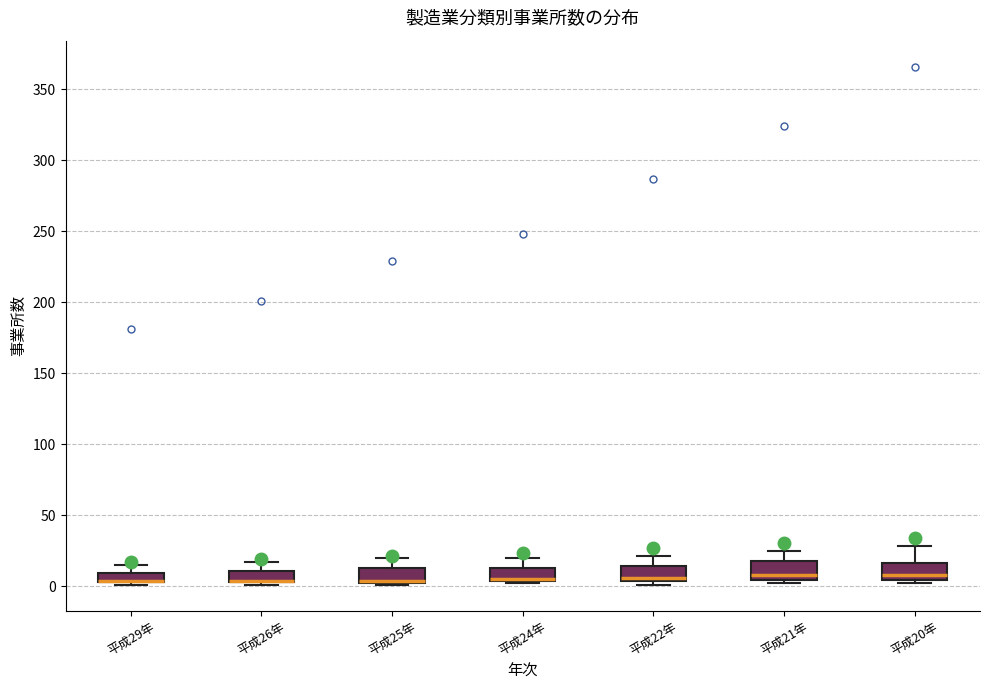

Where is the upper edge of the box for 平成20年 on the y-axis? The values are not printed on the chart, so give them approximately, as read against the axis.

15